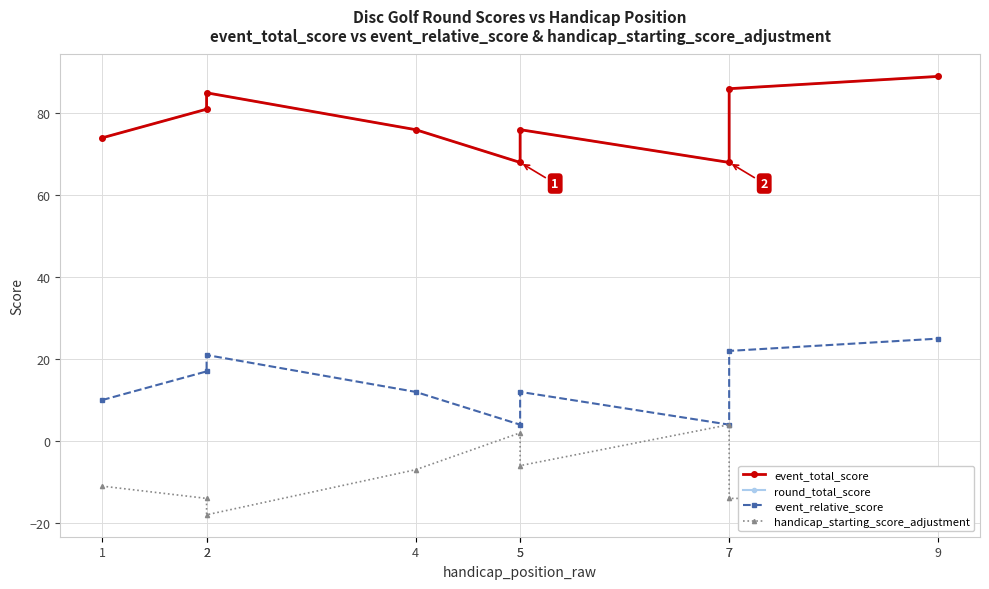

What is the sum of all round_total_score values?

703